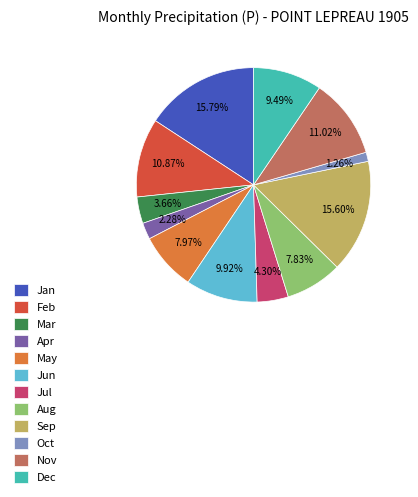

Which slice is the smallest?

Oct